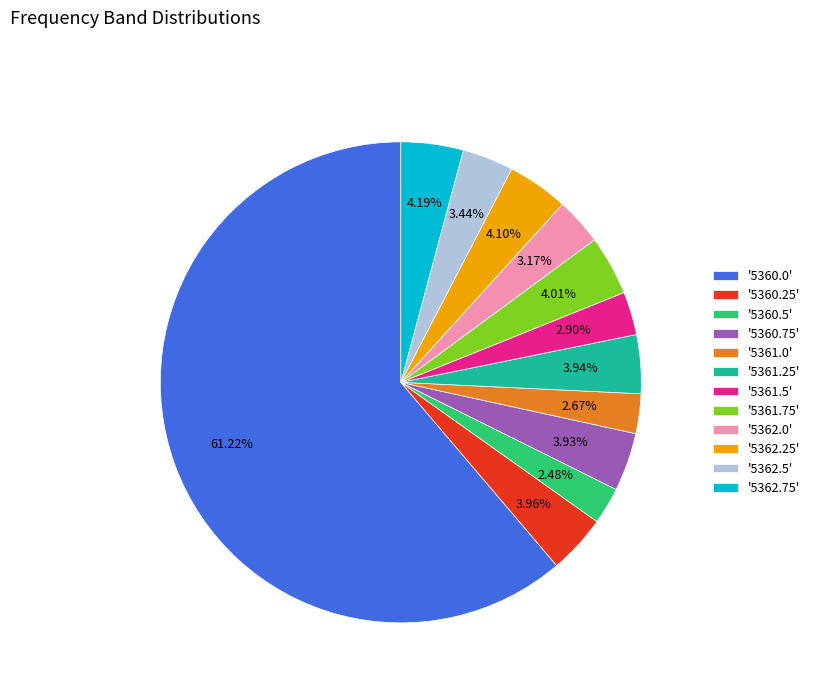

What is the majority slice?

'5360.0'